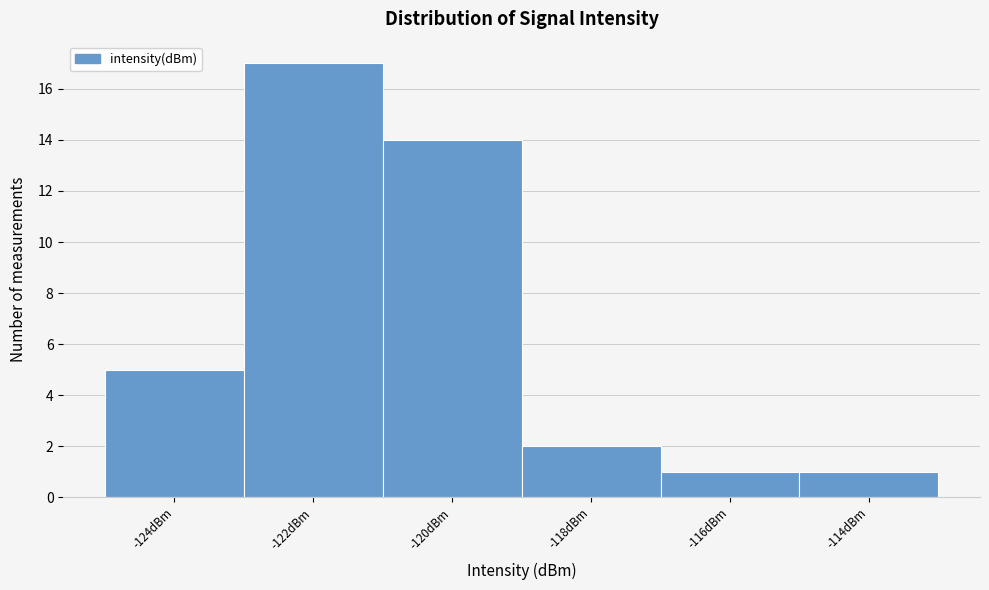

Reading right to left, list all the values displayed in this chart.

-114dBm=1	-116dBm=1	-118dBm=2	-120dBm=14	-122dBm=17	-124dBm=5